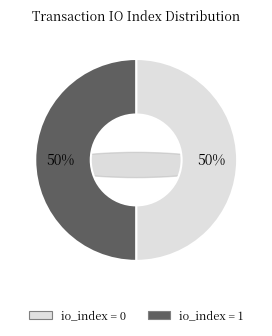

How many segments does this pie chart have?

2